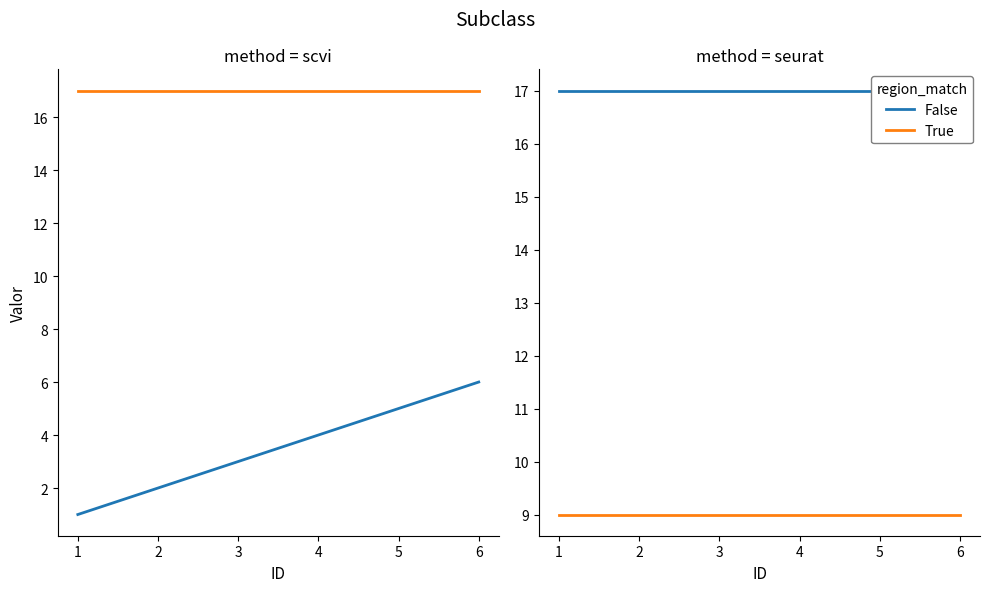

Reading left to right, extract all data points from this chart.

False: 1=17	2=17	3=17	4=17	5=17	6=17
True: 1=9	2=9	3=9	4=9	5=9	6=9